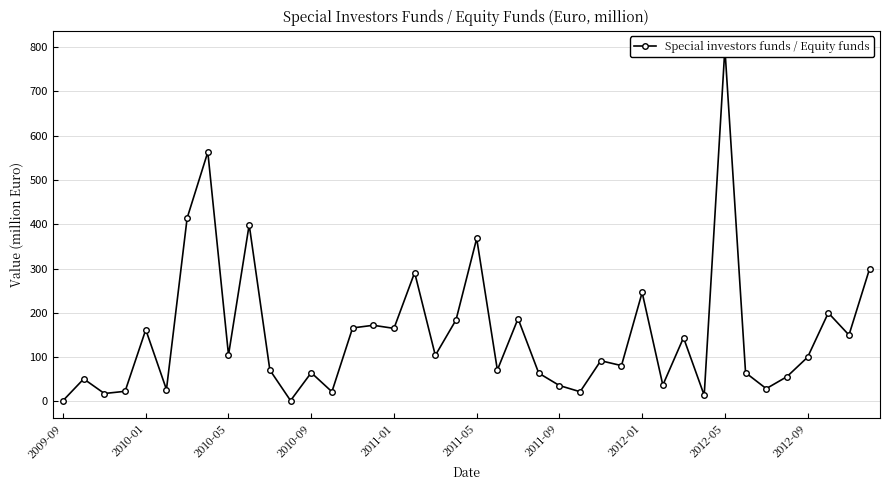

How many series are shown in this chart?

1